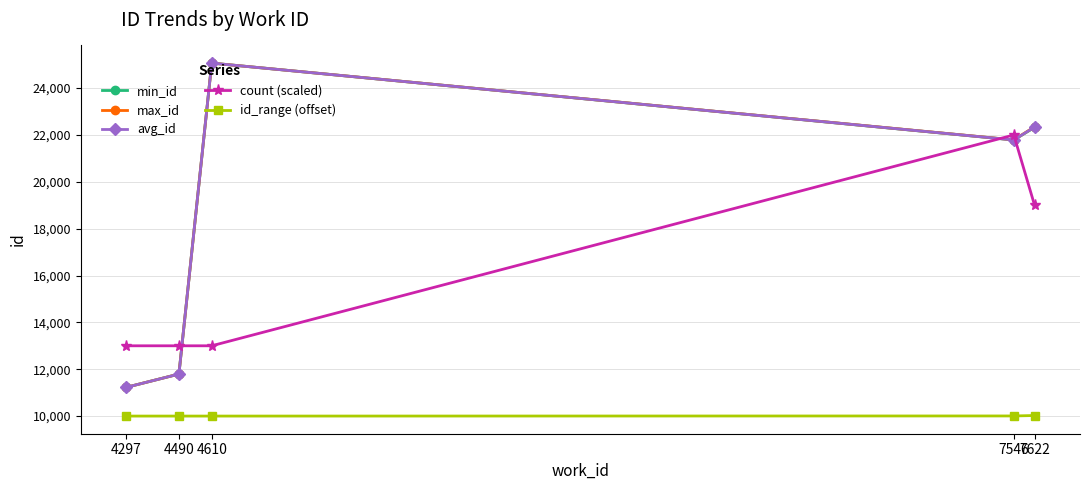

How many lines are shown in the chart?

5